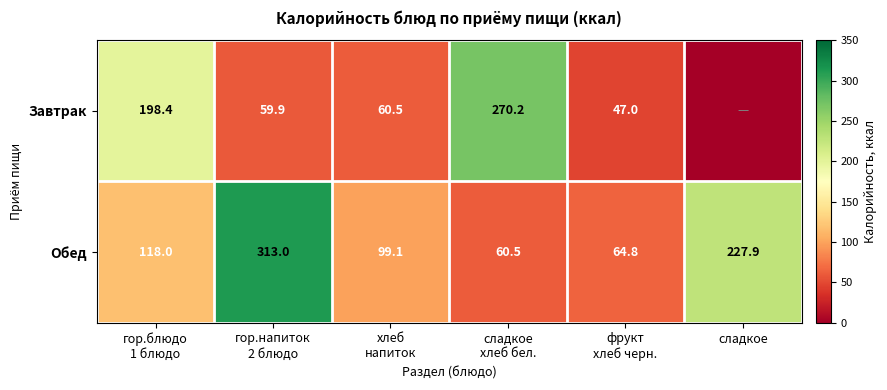

The Обед series shows 227.9 at сладкое. True or false?

True